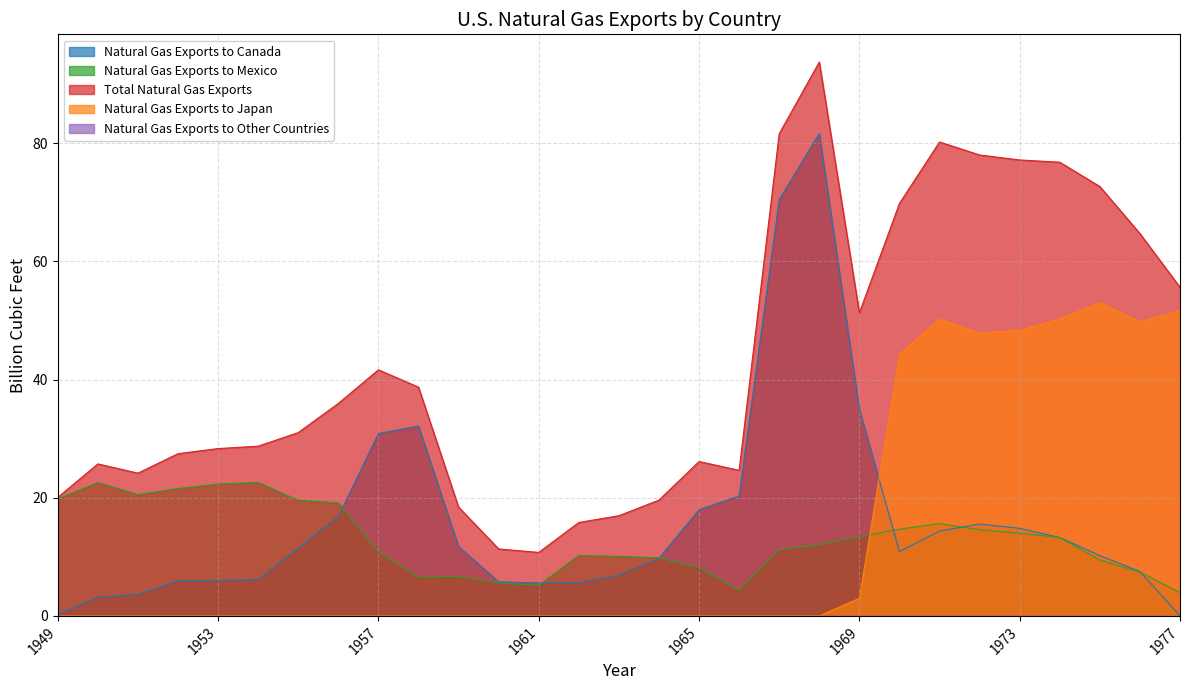

Reading left to right, transcribe all the data shown in this chart.

Natural Gas Exports to Canada: 0.2	3.2	3.6	5.9	6.0	6.1	11.5	16.8	30.9	32.1	11.7	5.8	5.6	5.6	6.9	9.8	18.0	20.3	70.5	81.6	34.9	10.9	14.3	15.6	14.8	13.3	10.2	7.5	0.0
Natural Gas Exports to Mexico: 19.8	22.6	20.5	21.6	22.3	22.6	19.6	19.1	10.8	6.6	6.7	5.6	5.2	10.2	10.1	9.8	8.2	4.4	11.2	12.1	13.4	14.7	15.6	14.6	14.0	13.3	9.5	7.4	3.9
Total Natural Gas Exports: 20.1	25.7	24.2	27.5	28.3	28.7	31.0	36.0	41.7	38.7	18.4	11.3	10.7	15.8	17.0	19.6	26.1	24.6	81.6	93.7	51.3	69.8	80.2	78.0	77.2	76.8	72.7	64.7	55.6
Natural Gas Exports to Japan: 0.0	0.0	0.0	0.0	0.0	0.0	0.0	0.0	0.0	0.0	0.0	0.0	0.0	0.0	0.0	0.0	0.0	0.0	0.0	0.0	3.0	44.3	50.2	47.9	48.3	50.3	53.0	49.8	51.7